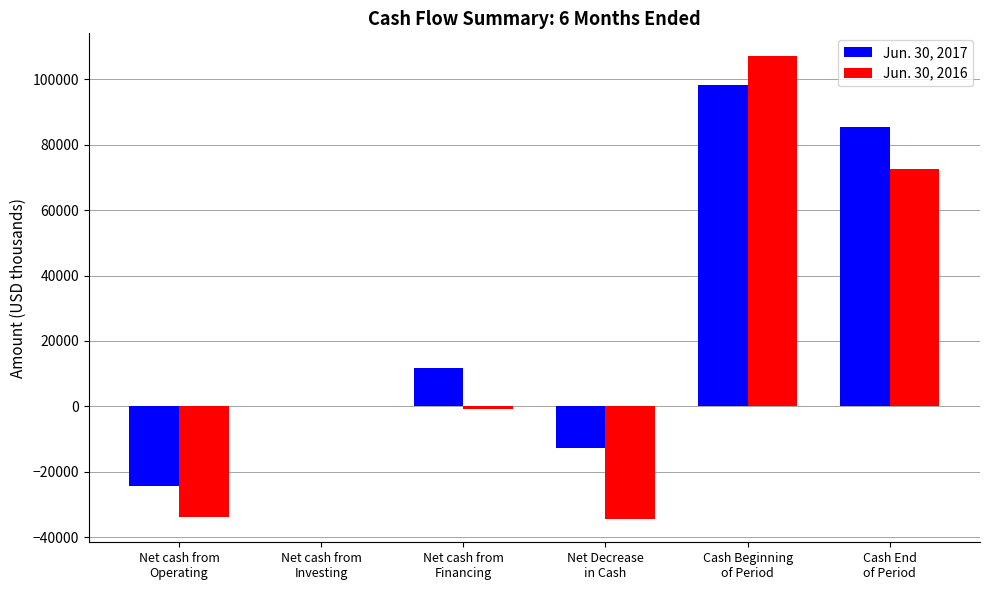

What is the greatest value displayed?

106961